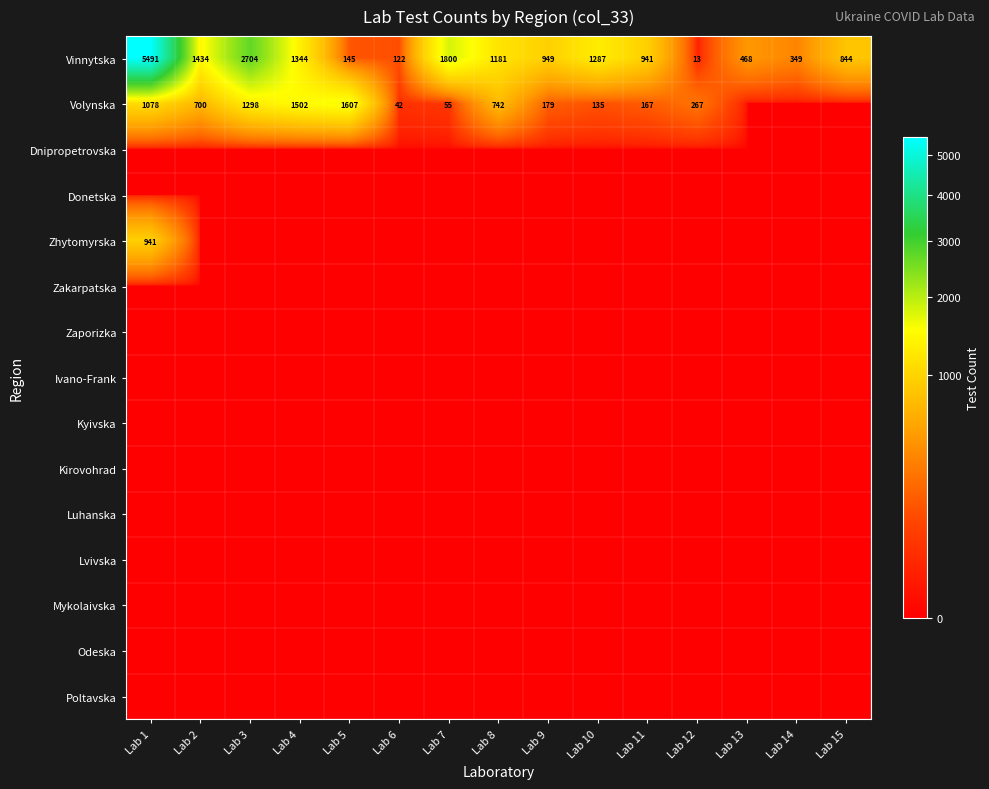

True or false: Zhytomyrska has a value of 1548 at Lab 1.

False